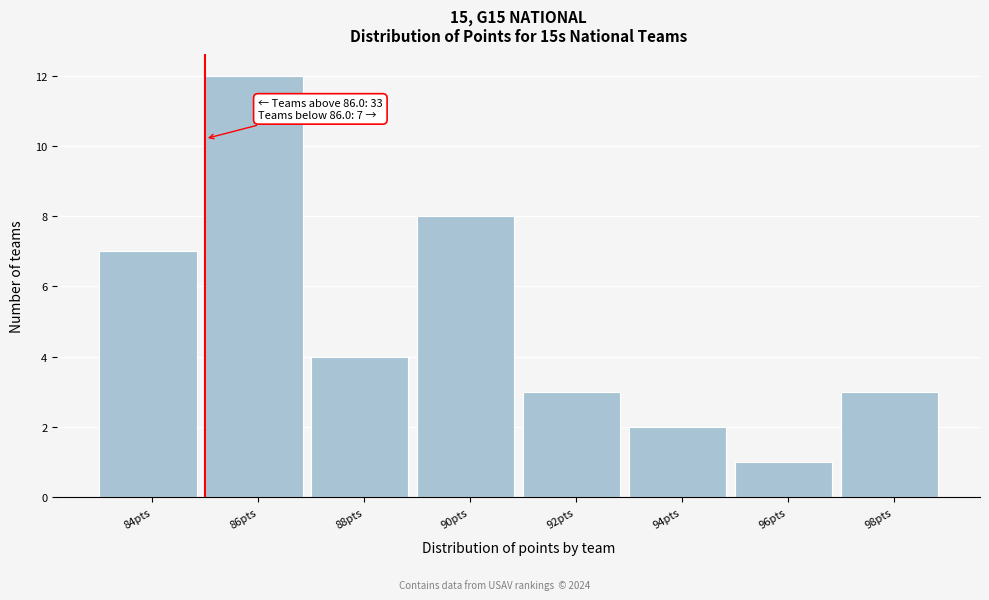

Reading right to left, list all the values displayed in this chart.

98pts=3	96pts=1	94pts=2	92pts=3	90pts=8	88pts=4	86pts=12	84pts=7